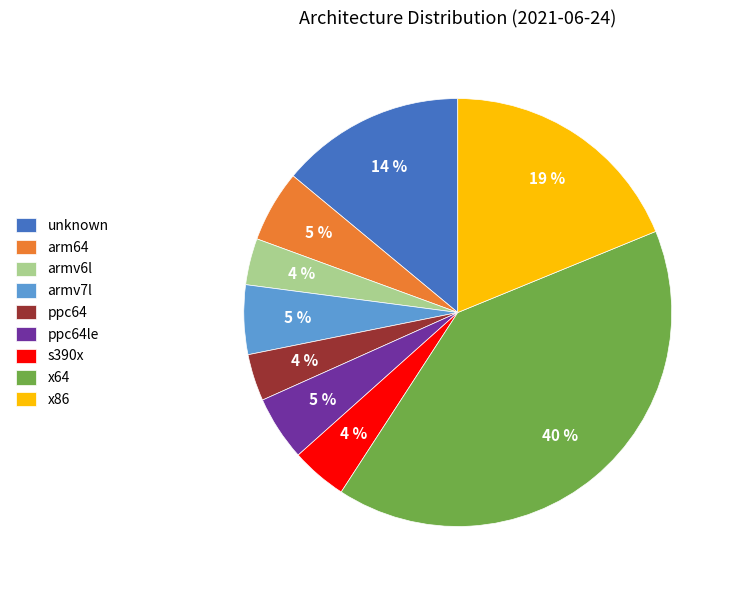

To the nearest percent, what is the combined percentage of x86 and armv7l?

24%